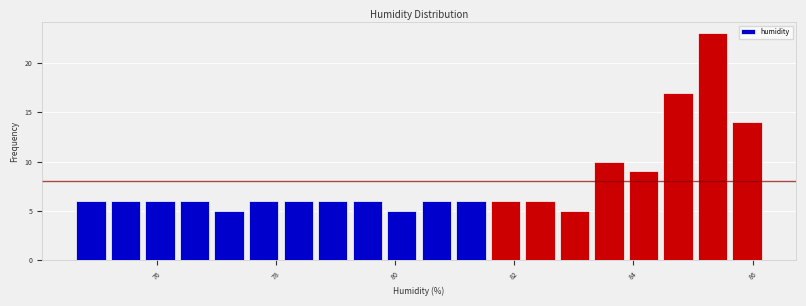

Read against the x-axis, roughly where is the centre of the tallest bar?

85.4